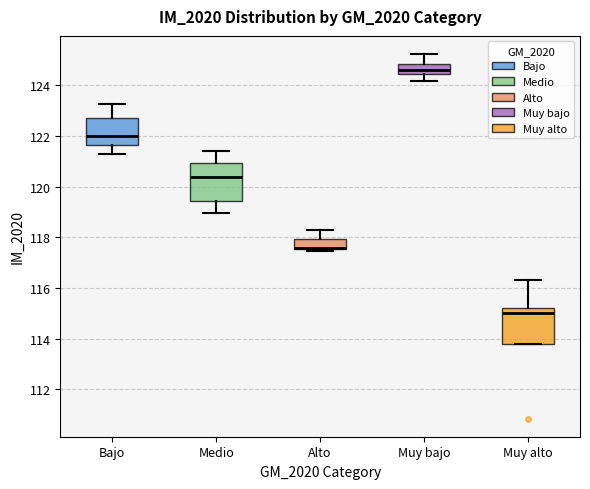

Reading left to right, transcribe this box plot: for each box, give where its median line is, the range the box spans, and where its two whiskers end, as read against the y-axis. The values are not printed on the chart, so give them approximately, as read against the axis.

Bajo: median 122.0, box 121.6 to 122.8, whiskers 121.2 to 123.2
Medio: median 120.4, box 119.4 to 121.0, whiskers 119.0 to 121.4
Alto: median 117.6 (drawn on the box's lower edge), box 117.6 to 118.0, whiskers 117.4 to 118.2
Muy bajo: median 124.6, box 124.4 to 124.8, whiskers 124.2 to 125.2
Muy alto: median 115.0, box 113.8 to 115.2, whiskers 113.8 to 116.4